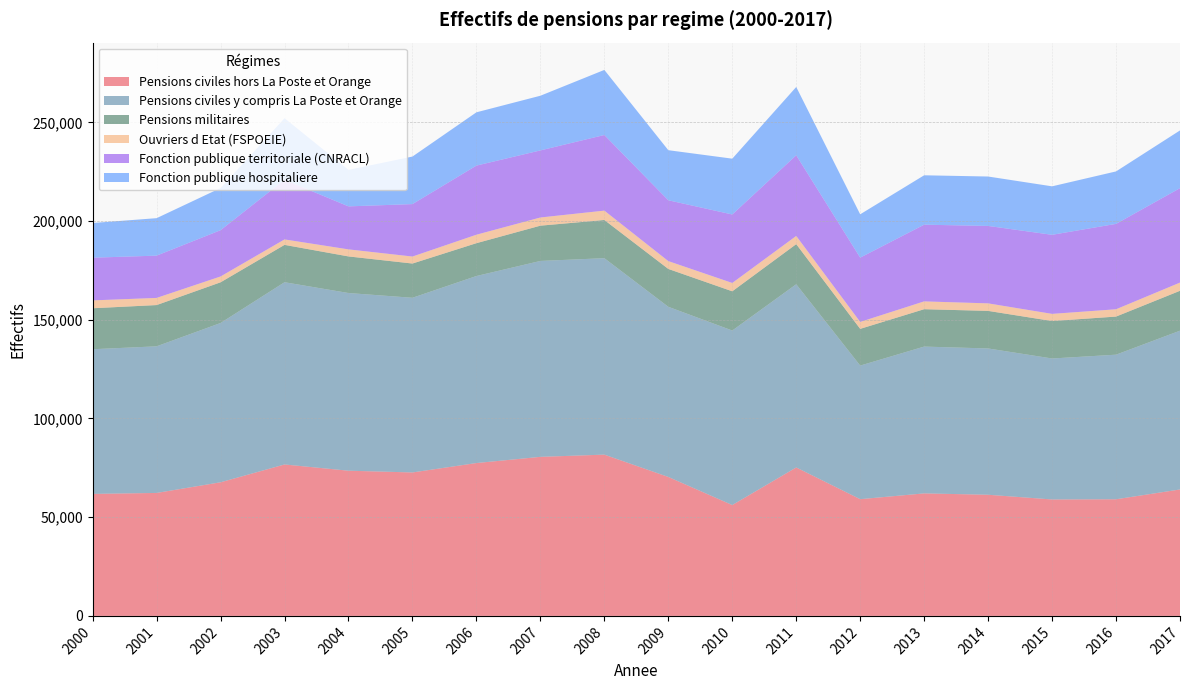

Reading left to right, extract all data points from this chart.

Pensions civiles hors La Poste et Orange: 61803	62286	67683	76706	73550	72663	77432	80565	81691	70381	56157	75189	59130	62058	61364	58978	59081	64044
Pensions civiles y compris La Poste et Orange: 73280	74269	80689	92316	90002	88483	94737	99237	99508	86199	88401	92810	67670	74367	74108	71415	73239	80436
Pensions militaires: 20749	20895	20607	18920	18534	17344	16631	17864	19349	19170	19869	20314	18600	18932	19029	18966	19299	20204
Ouvriers d Etat (FSPOEIE): 3988	3623	2955	2764	3571	3540	4288	4146	4744	3968	4220	4154	3514	3959	3812	3628	3704	4153
Fonction publique territoriale (CNRACL): 21627	21419	23449	30207	21787	26571	35015	33977	38312	30822	34695	40859	32564	38854	39221	40056	43258	47840
Fonction publique hospitaliere: 17567	18982	21361	31199	18520	24083	26989	27698	32960	25365	28268	34600	21948	25020	25034	24553	26568	29239